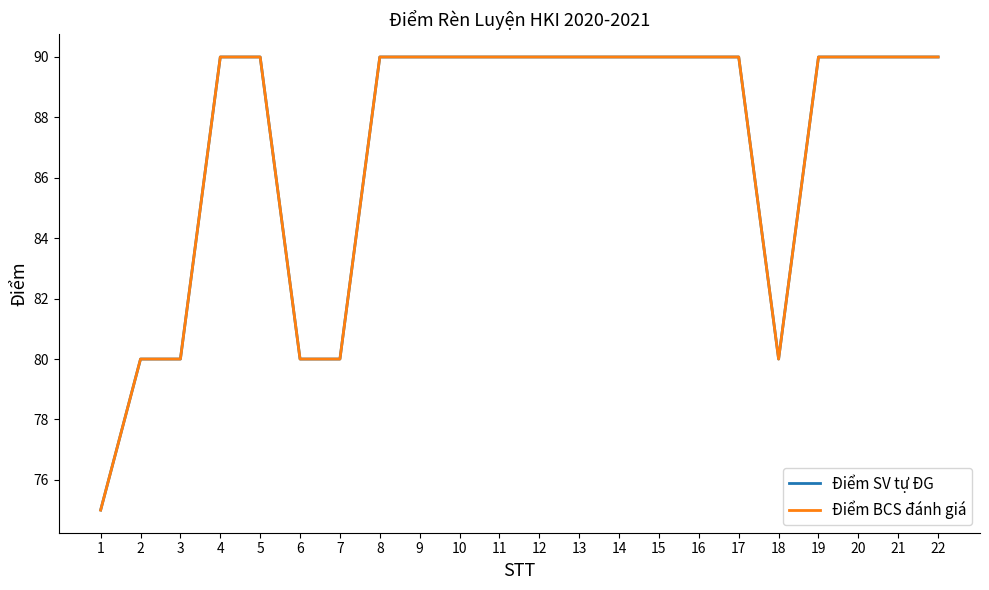

Which series has the largest total across all categories?

Điểm SV tự ĐG